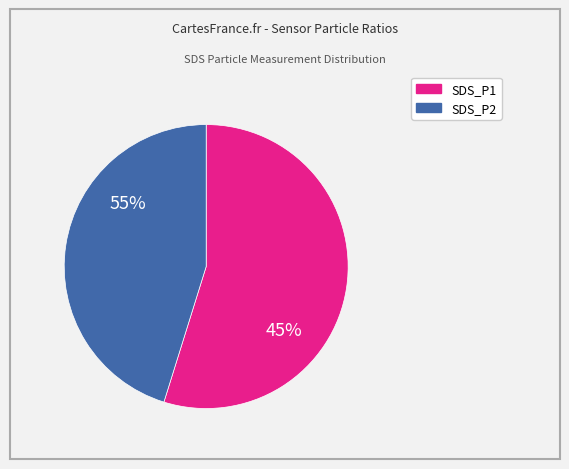

Combined, do 3 and 8 account for over 50%?

No